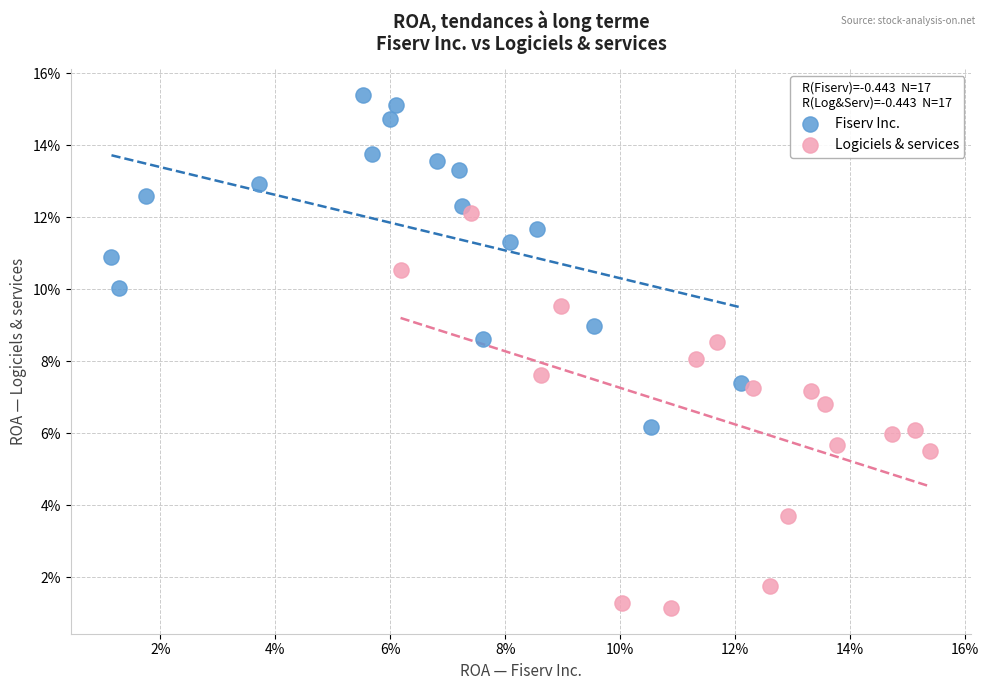

What are all the series names shown in the legend?

Fiserv Inc., Logiciels & services